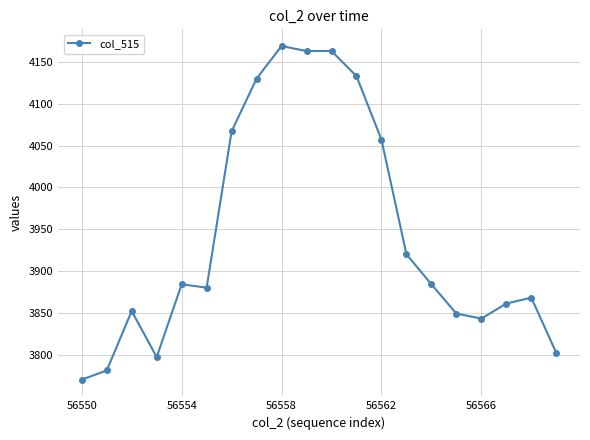

What is the smallest value displayed?

3770